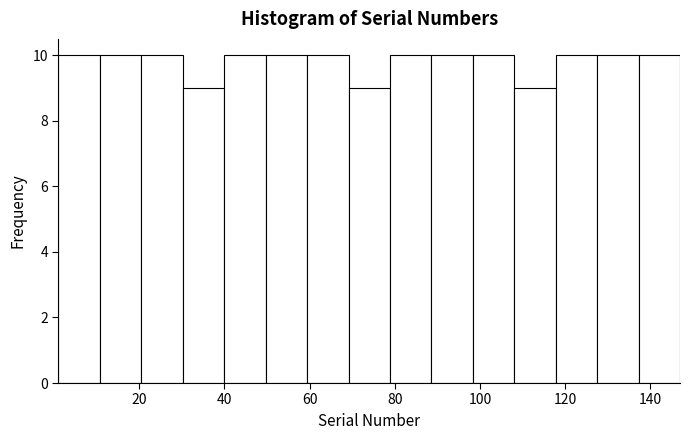

What is the height of the bar covering 20 to 30 on the x-axis? Neither the bar edges nor the heights are printed on the chart, so give them approximately, as read against the axes.

10